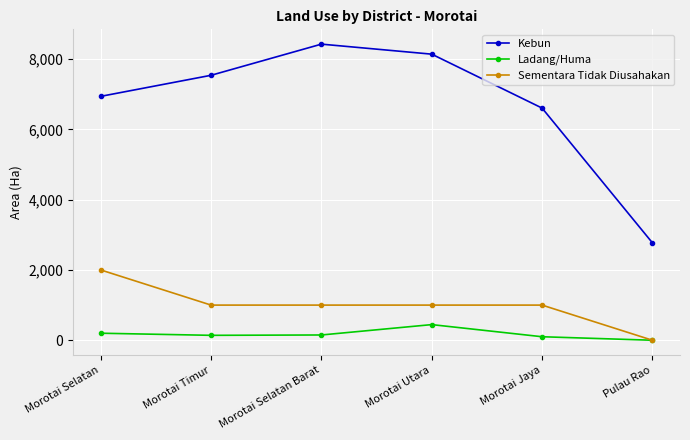

At which label does Sementara Tidak Diusahakan reach its peak?

Morotai Selatan